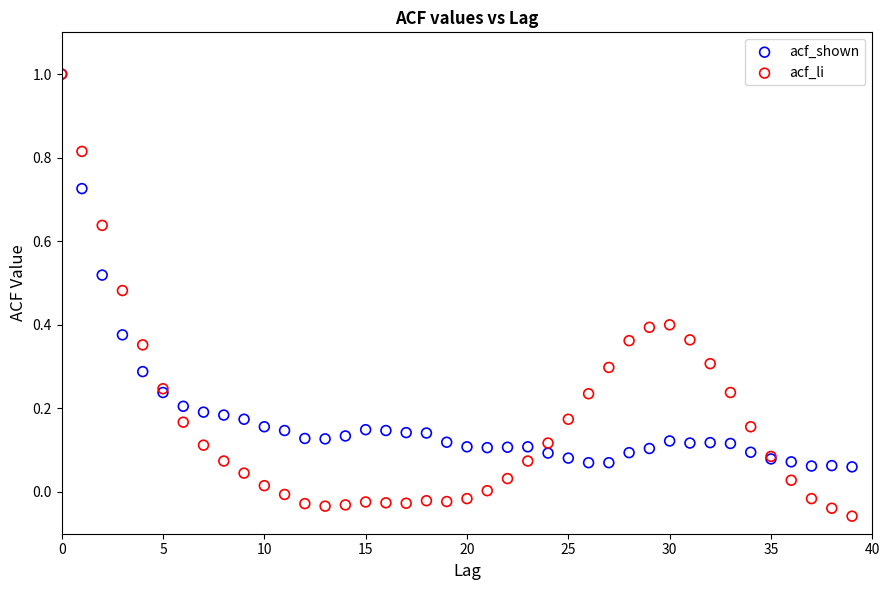

Which series has the widest spread of Y values?

acf_li